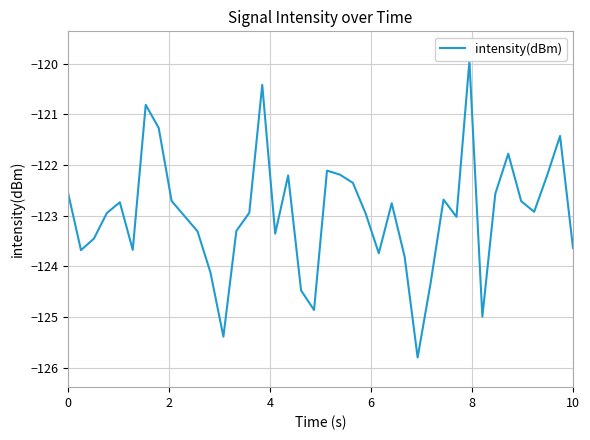

What is the greatest value displayed?

-119.9